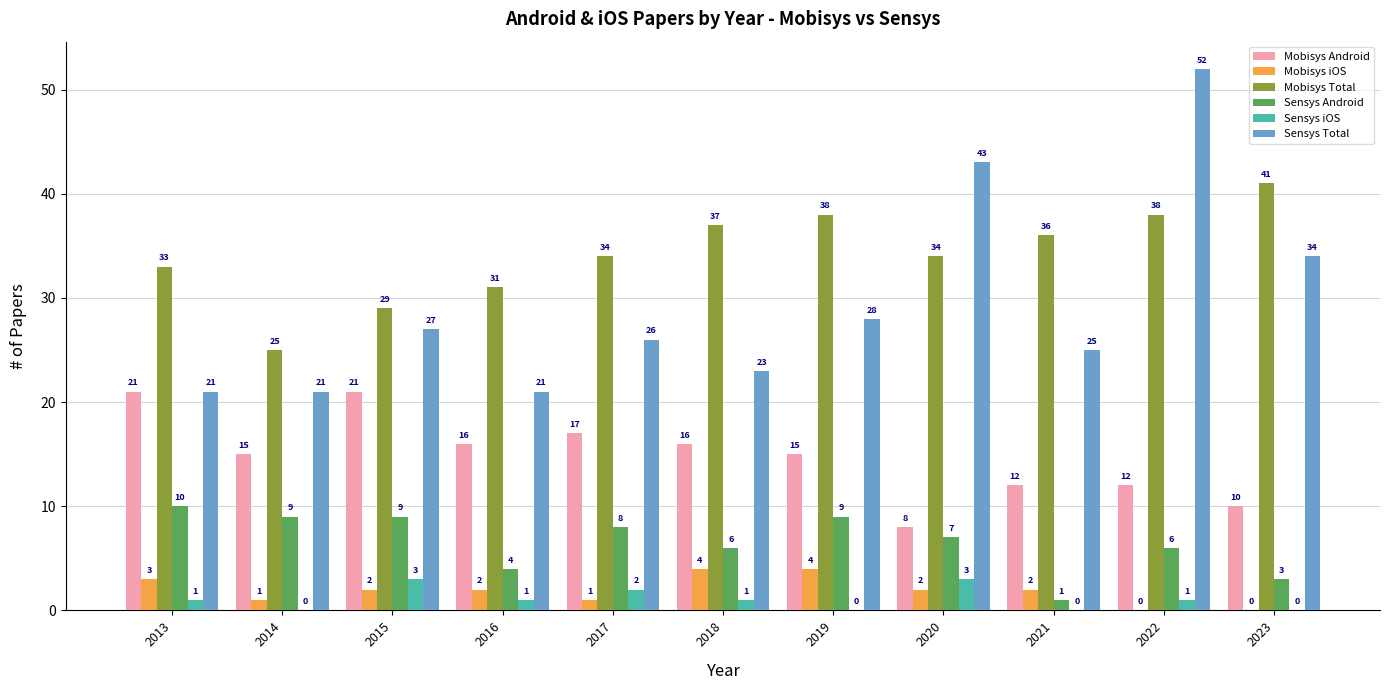

What is the sum of the Sensys Android values at 2016 and 2018?

10